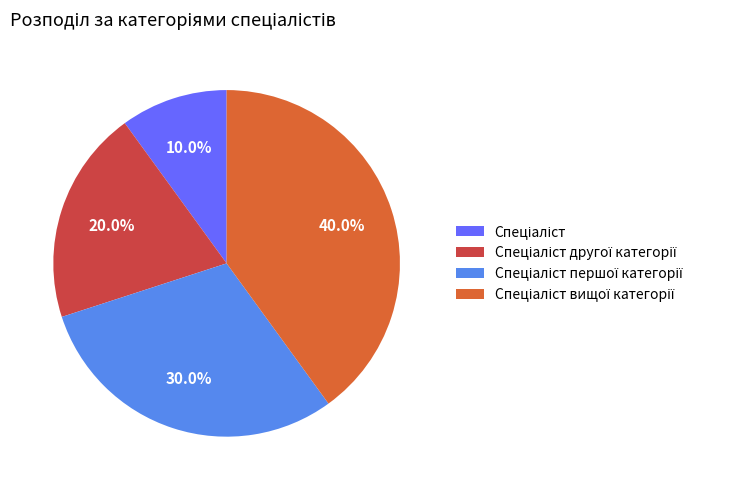

Is there a majority slice in this chart?

No